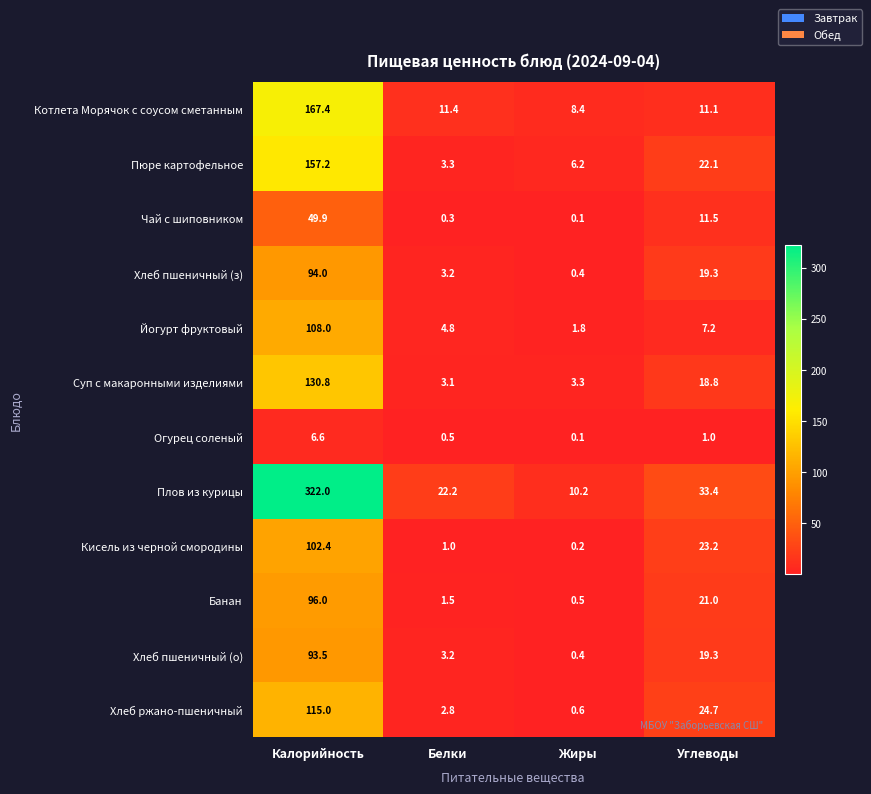

Which series has the largest range (max minus min)?

Плов из курицы